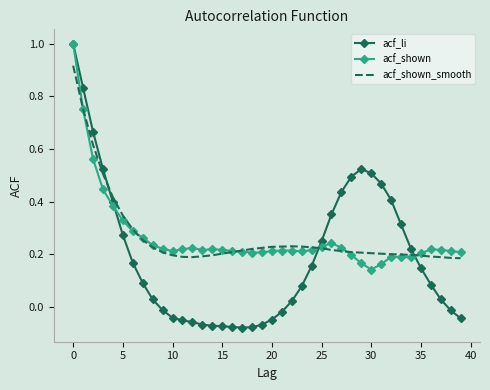

True or false: acf_li has more than 0 interior local peaks.

True